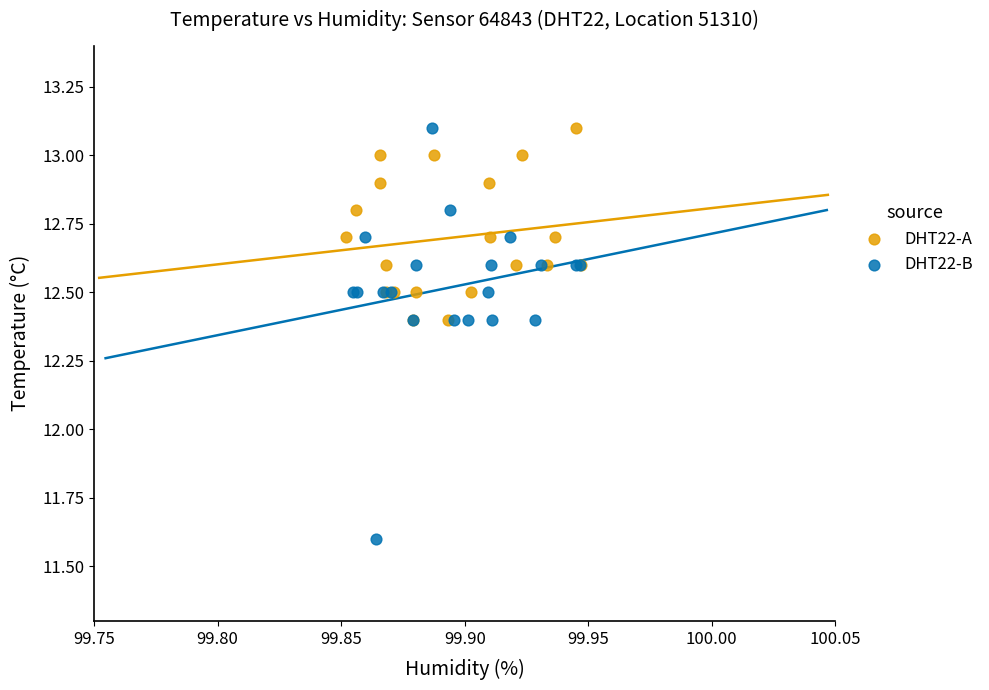

Which series contains the lowest Y value?

DHT22-B